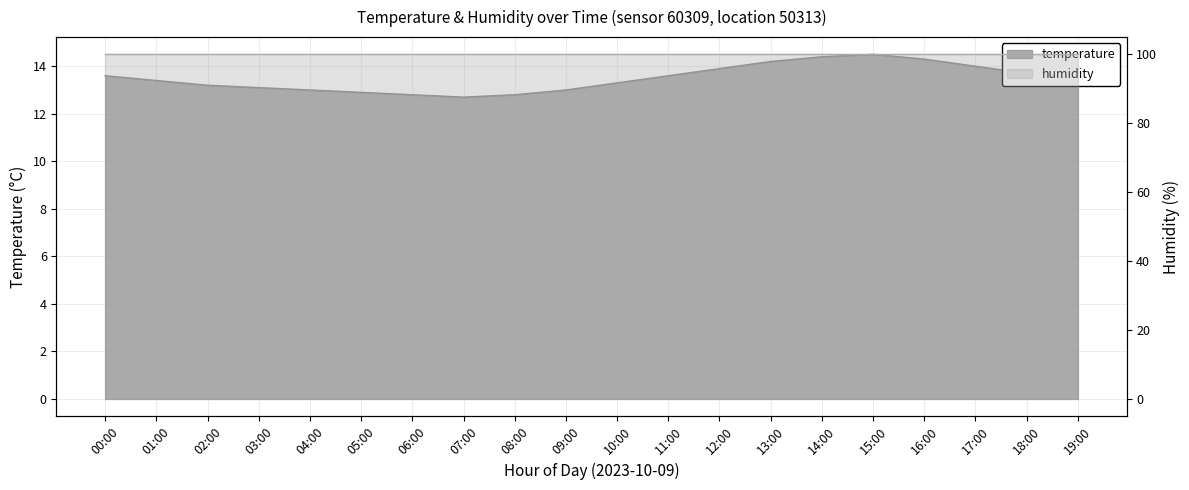

Reading left to right, what are all the values shown in this chart?

13.6	13.4	13.2	13.1	13.0	12.9	12.8	12.7	12.8	13.0	13.3	13.6	13.9	14.2	14.4	14.5	14.3	14.0	13.7	13.5